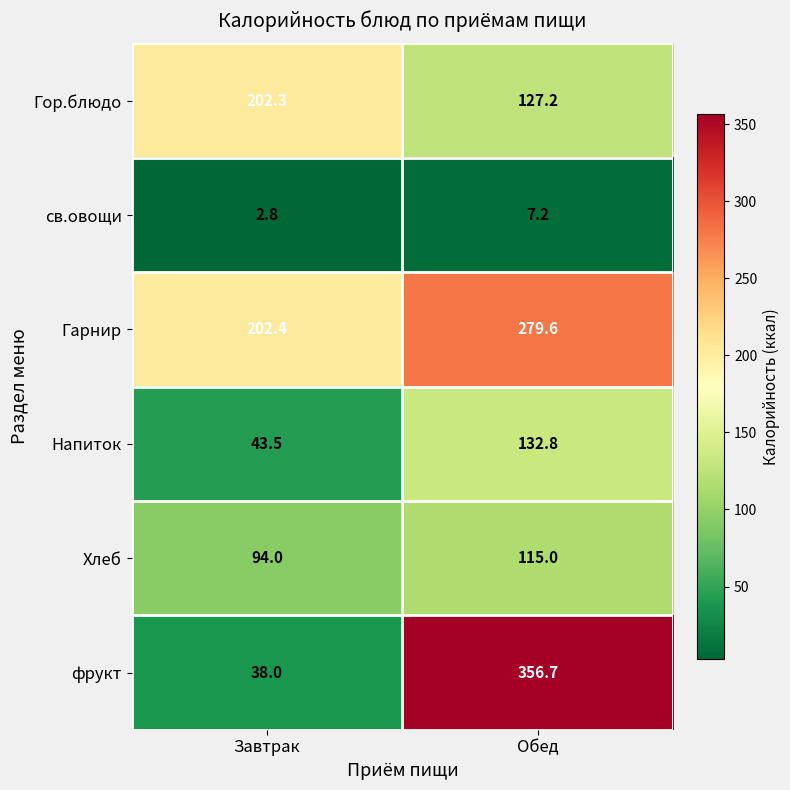

How many series are shown in this chart?

6